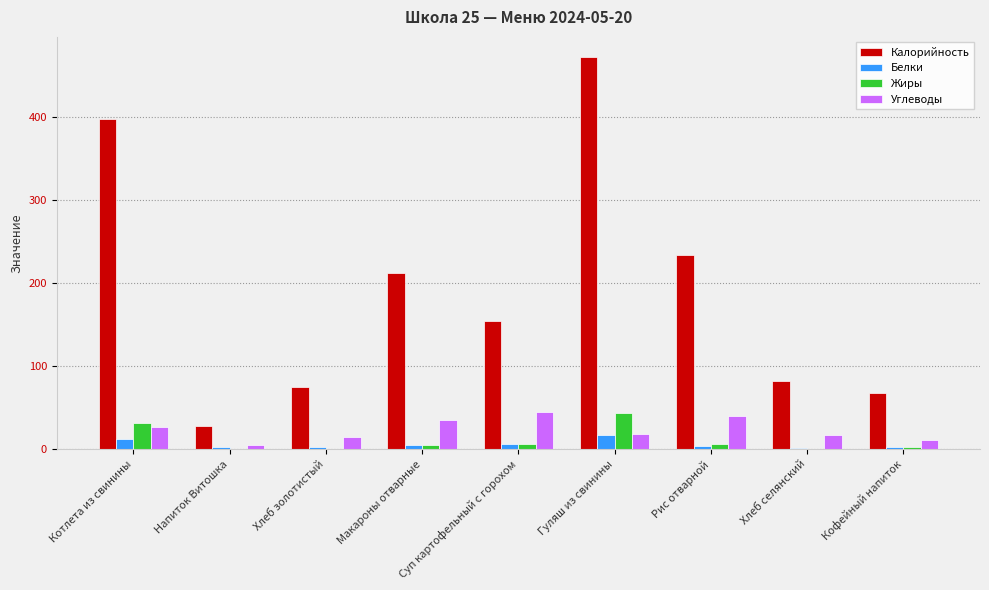

Does the chart contain stacked bars?

No